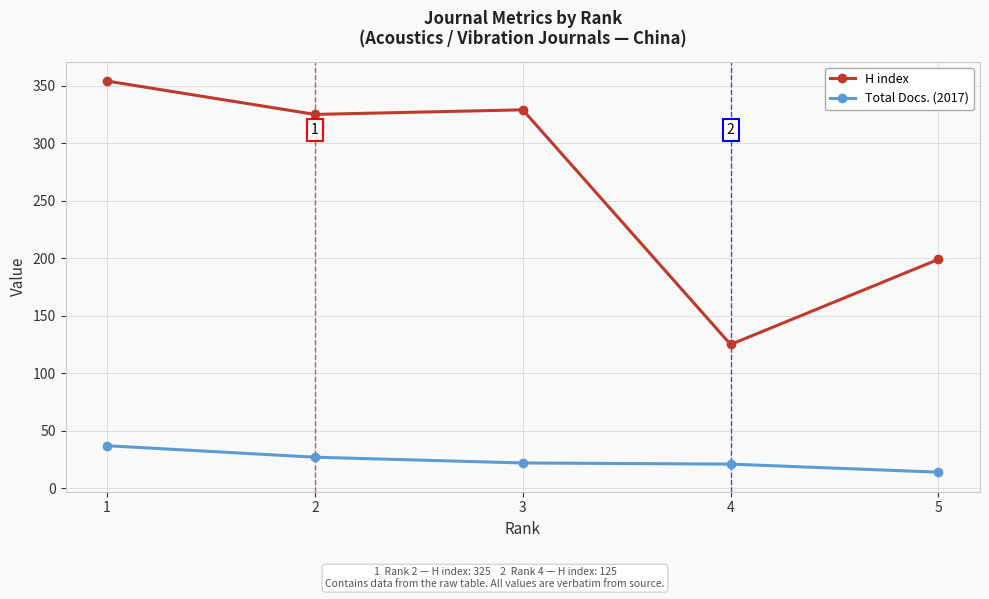

True or false: H index has more than 1 points higher than both neighbors.

False